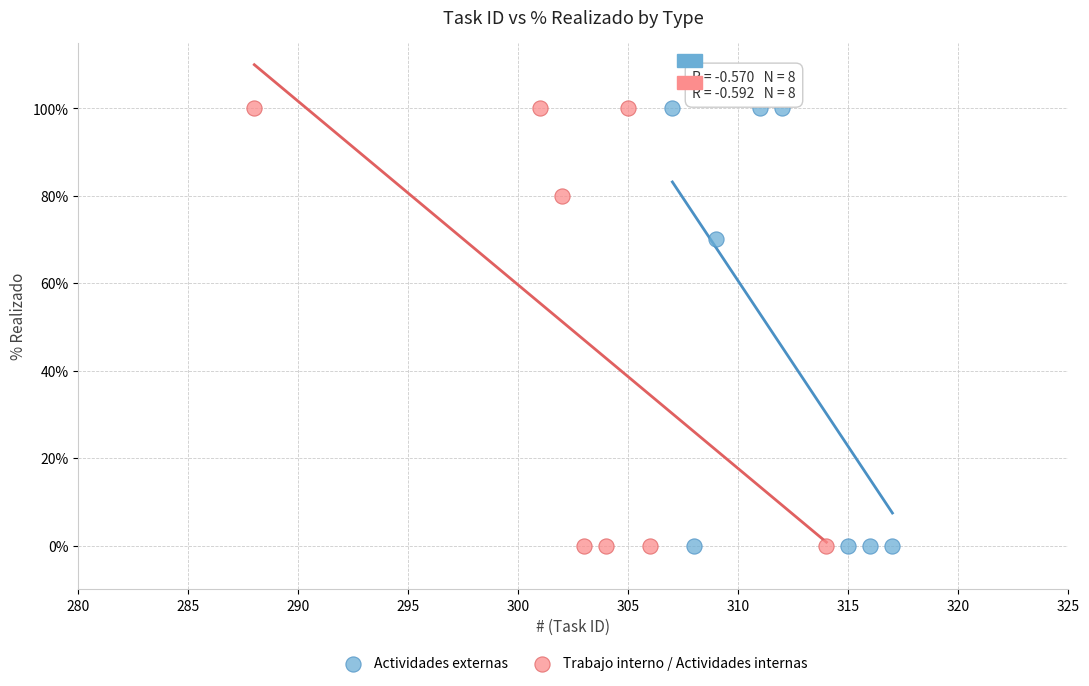

What are all the series names shown in the legend?

Actividades externas, Trabajo interno / Actividades internas